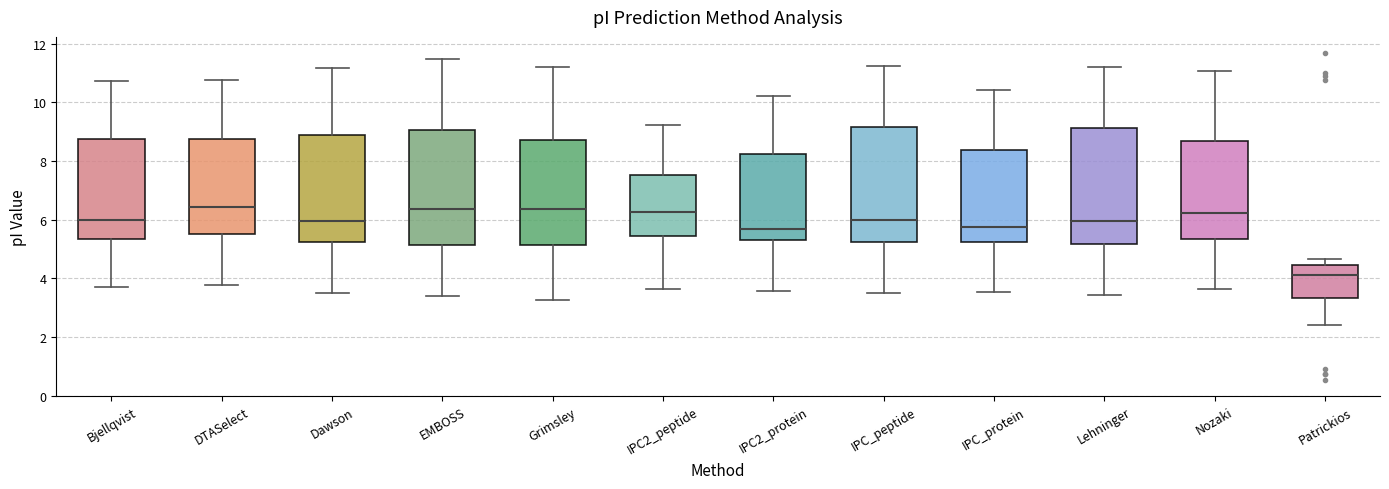

Reading left to right, transcribe this box plot: for each box, give where its median line is, the range the box spans, and where its two whiskers end, as read against the y-axis. The values are not printed on the chart, so give them approximately, as read against the axis.

Bjellqvist: median 6.0, box 5.4 to 8.8, whiskers 3.6 to 10.8
DTASelect: median 6.4, box 5.6 to 8.8, whiskers 3.8 to 10.8
Dawson: median 6.0, box 5.2 to 9.0, whiskers 3.6 to 11.2
EMBOSS: median 6.4, box 5.2 to 9.0, whiskers 3.4 to 11.4
Grimsley: median 6.4, box 5.2 to 8.8, whiskers 3.2 to 11.2
IPC2_peptide: median 6.2, box 5.4 to 7.6, whiskers 3.6 to 9.2
IPC2_protein: median 5.6, box 5.4 to 8.2, whiskers 3.6 to 10.2
IPC_peptide: median 6.0, box 5.2 to 9.2, whiskers 3.4 to 11.2
IPC_protein: median 5.8, box 5.2 to 8.4, whiskers 3.6 to 10.4
Lehninger: median 6.0, box 5.2 to 9.2, whiskers 3.4 to 11.2
Nozaki: median 6.2, box 5.4 to 8.6, whiskers 3.6 to 11.0
Patrickios: median 4.2, box 3.4 to 4.4, whiskers 2.4 to 4.6